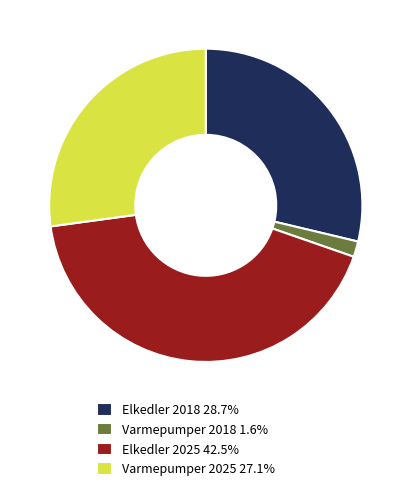

What is the ratio of the value at Elkedler 2025 42.5% to the value at Varmepumper 2025 27.1%?

1.6